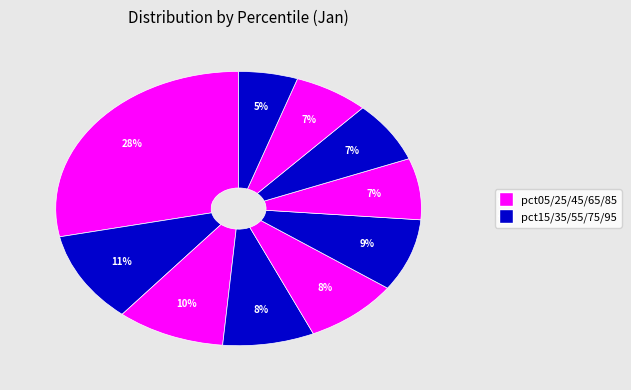

How many slices are in this pie chart?

10